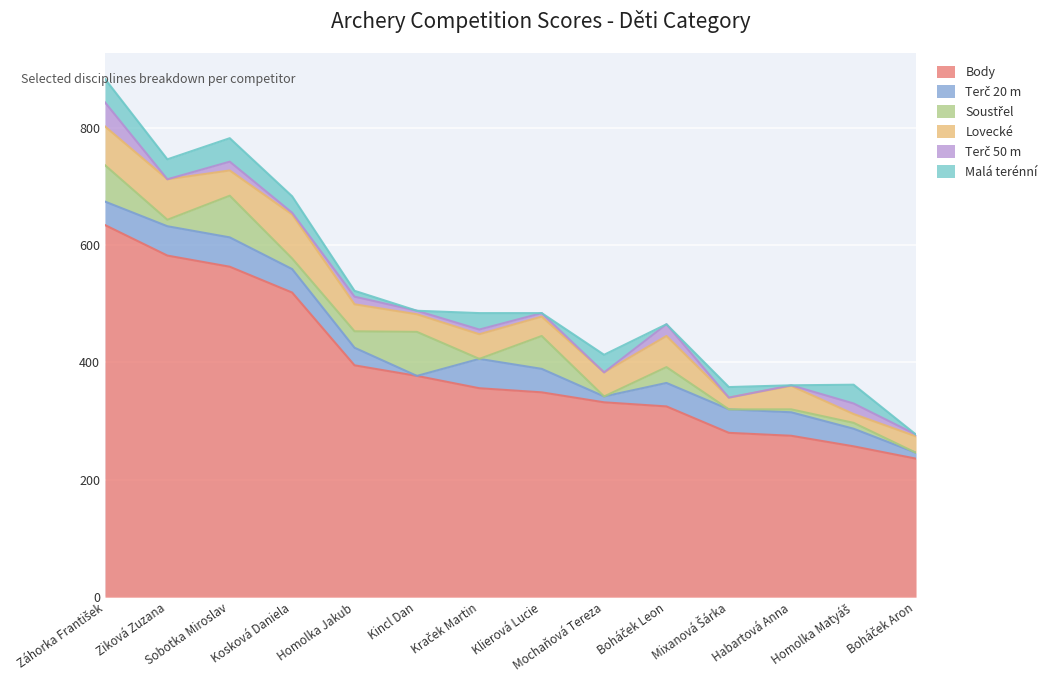

The Soustřel series shows 71 at Sobotka Miroslav. True or false?

True